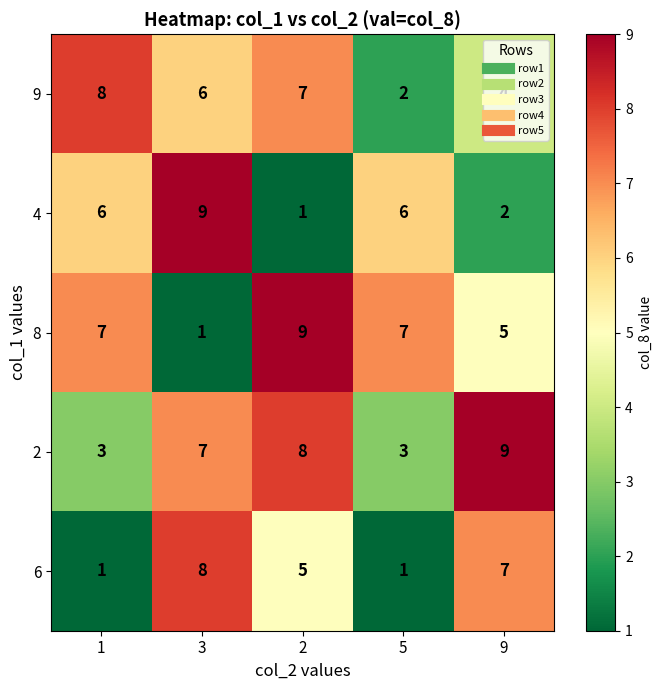

The value of 8 at 3 is 2. True or false?

False